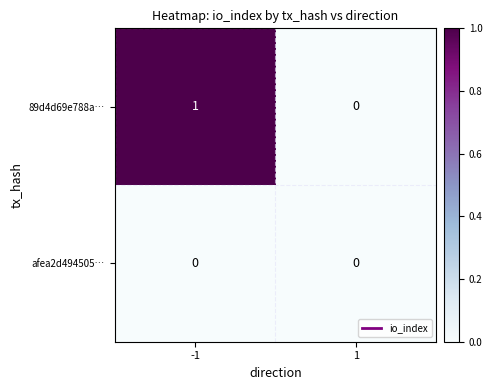

List the series in order of their overall mean, highest first.

89d4d69e788a…, afea2d494505…